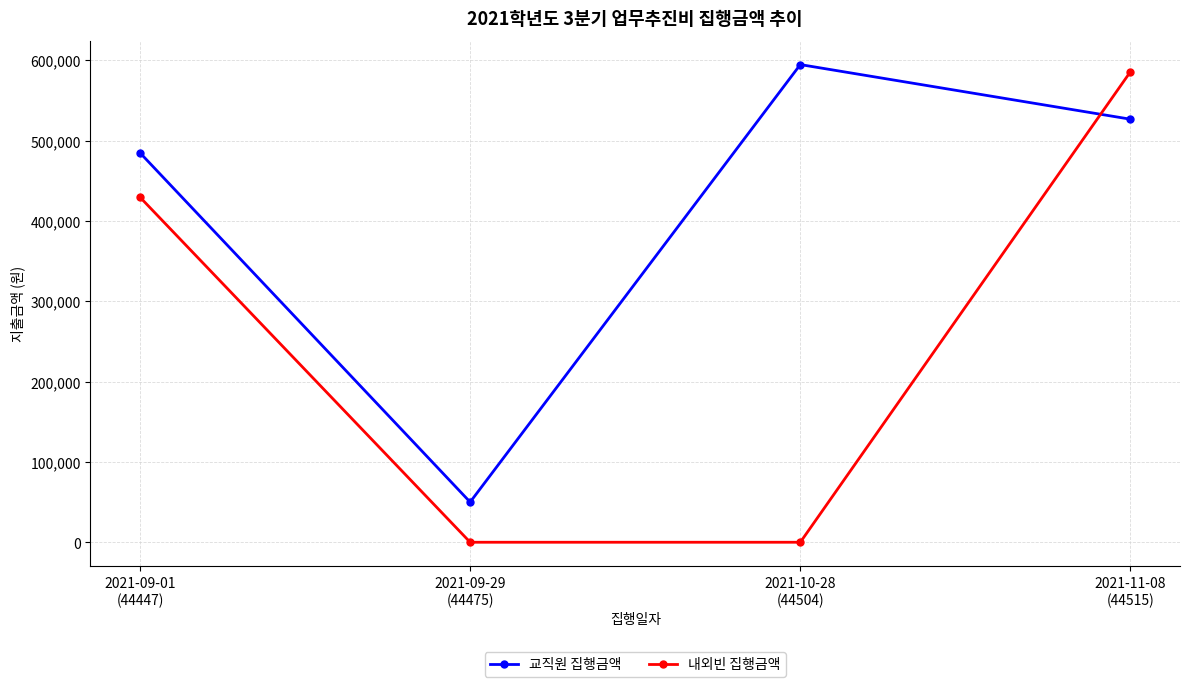

How many lines are shown in the chart?

2